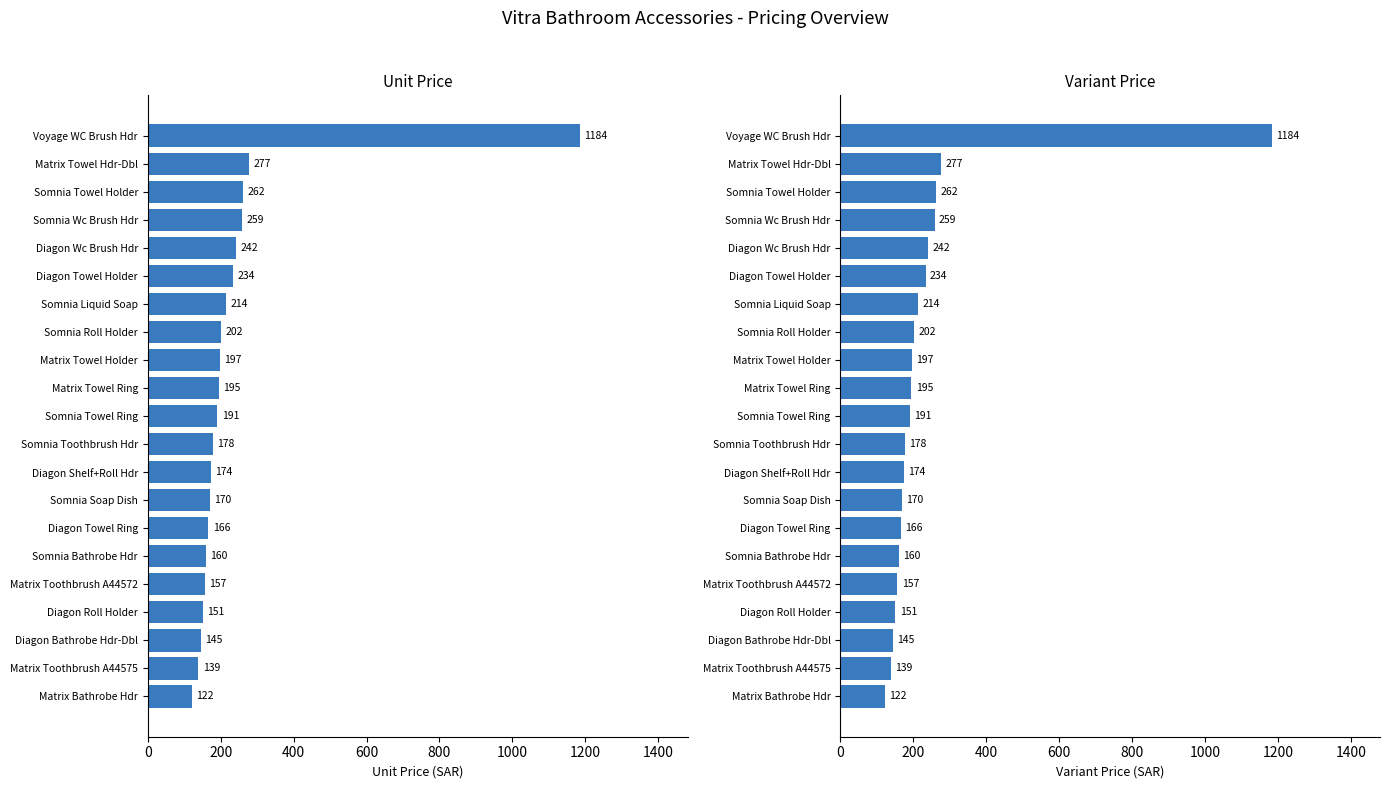

How many categories are shown in the chart?

21